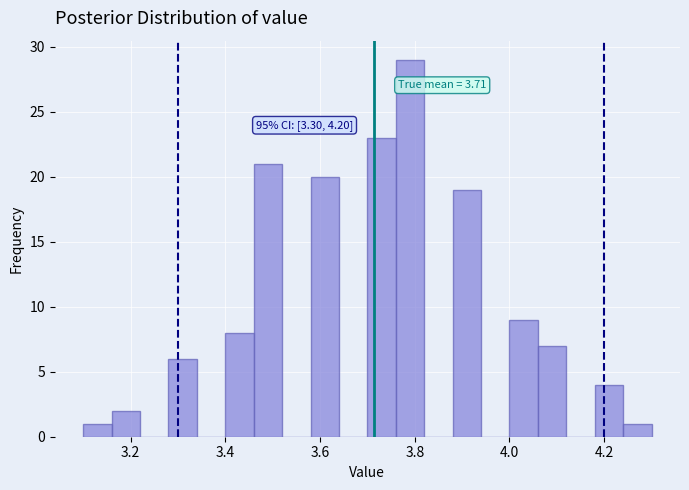

Read against the x-axis, roughly where is the centre of the tallest bar?

3.80